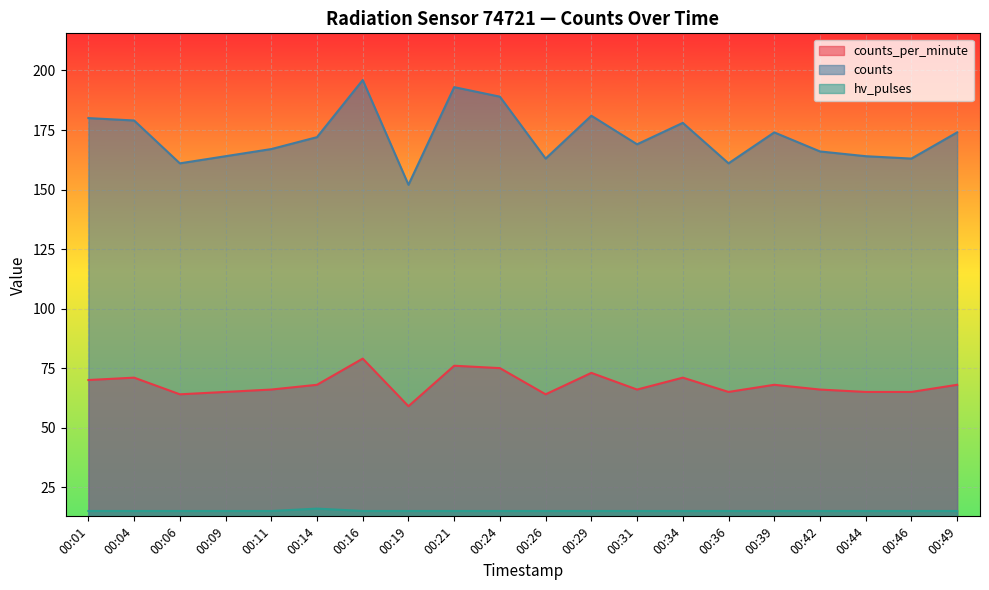

What is the difference between the maximum and second lowest values in the counts series?

35